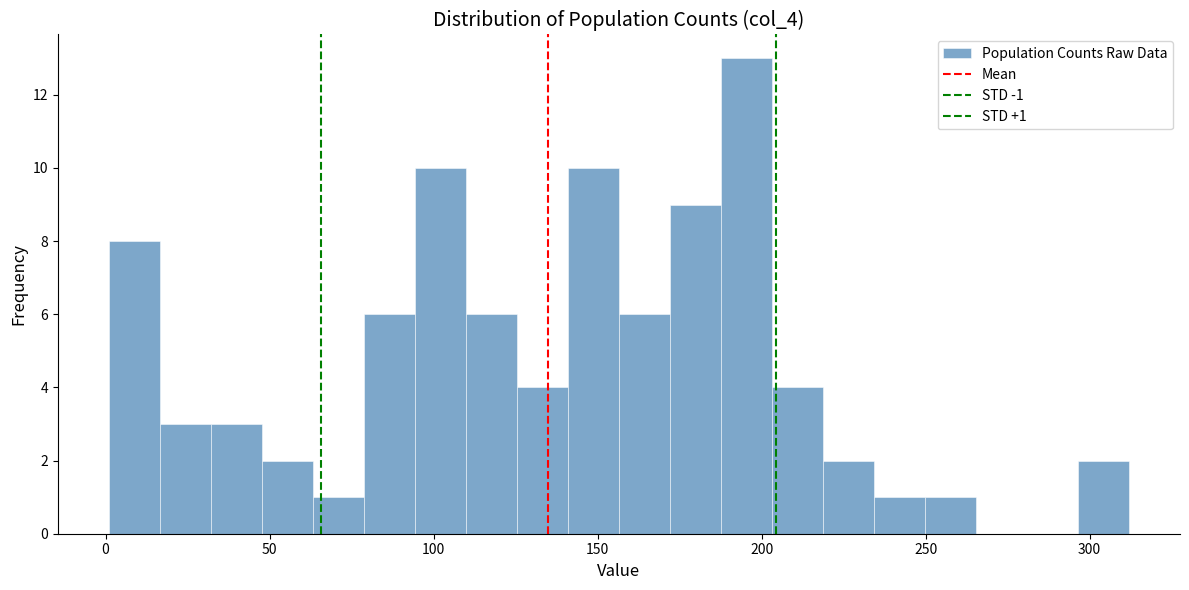

Around what value on the x-axis is the tallest bar? Give the approximate position of its centre, as read against the axis.

195